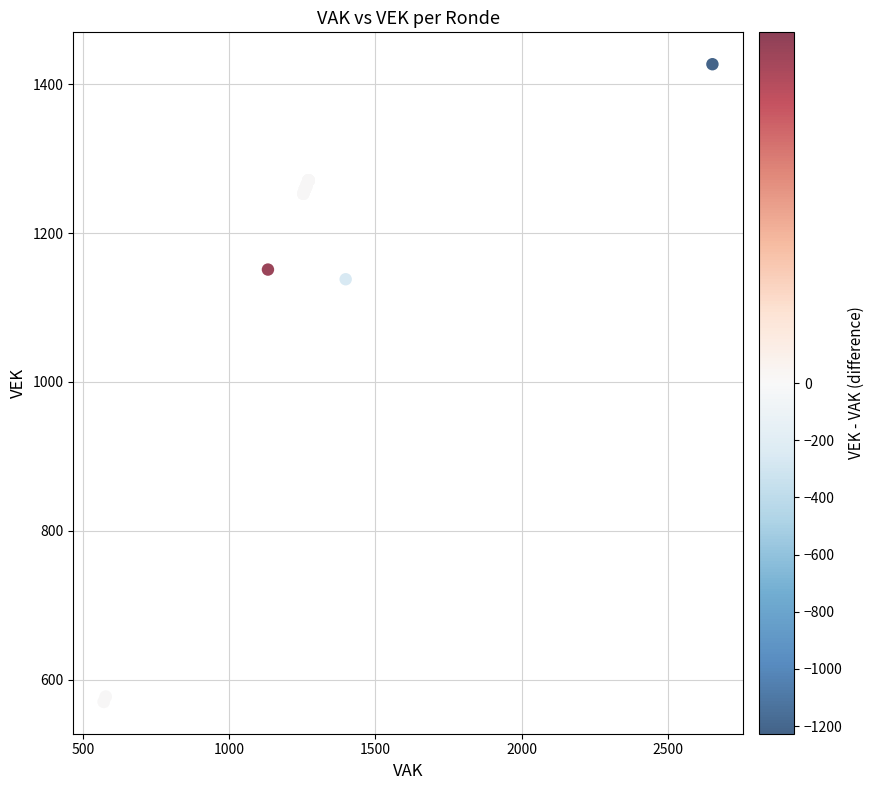

What Y value in the scatter plot is closest to 998?

1138